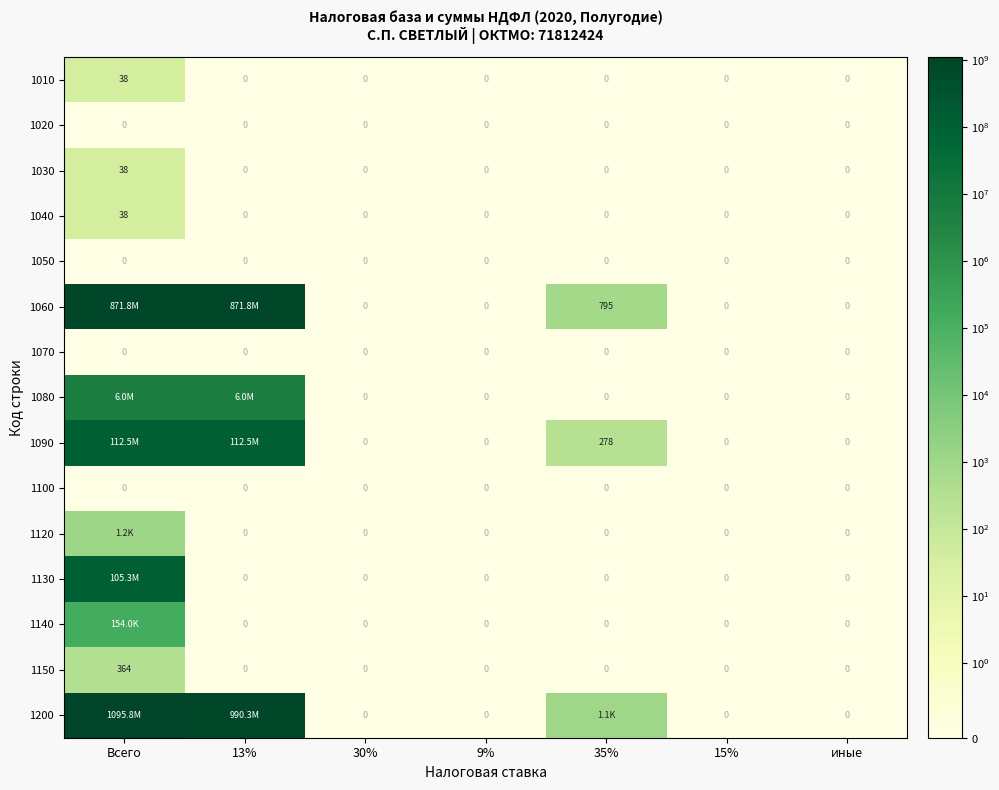

What is the maximum value for 1080?

6017220.2